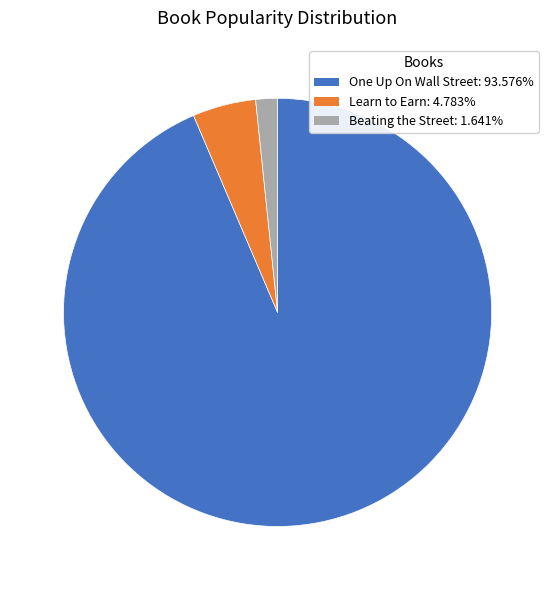

Is the sum of One Up On Wall Street and Learn to Earn greater than half?

Yes